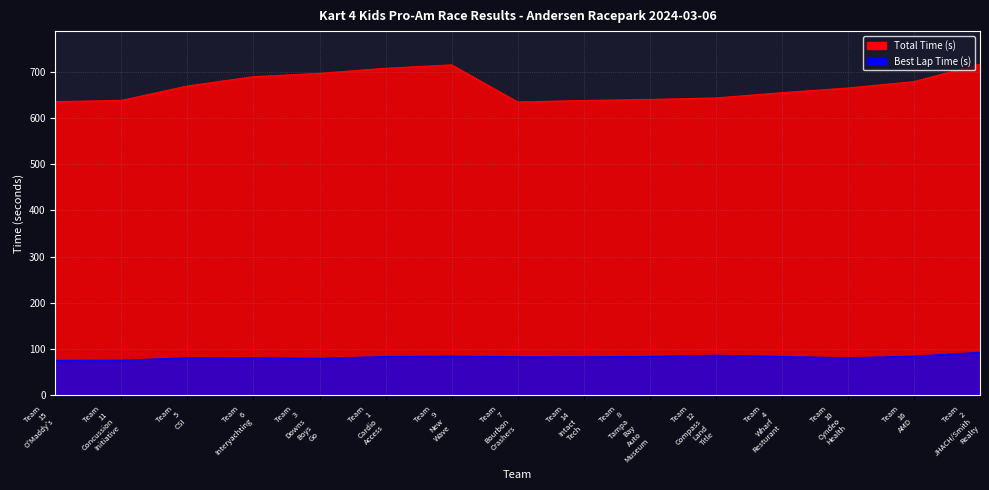

At Team 12 Compass Land Title, list the series in order from largest to smallest.

Total Time (s), Best Lap Time (s)